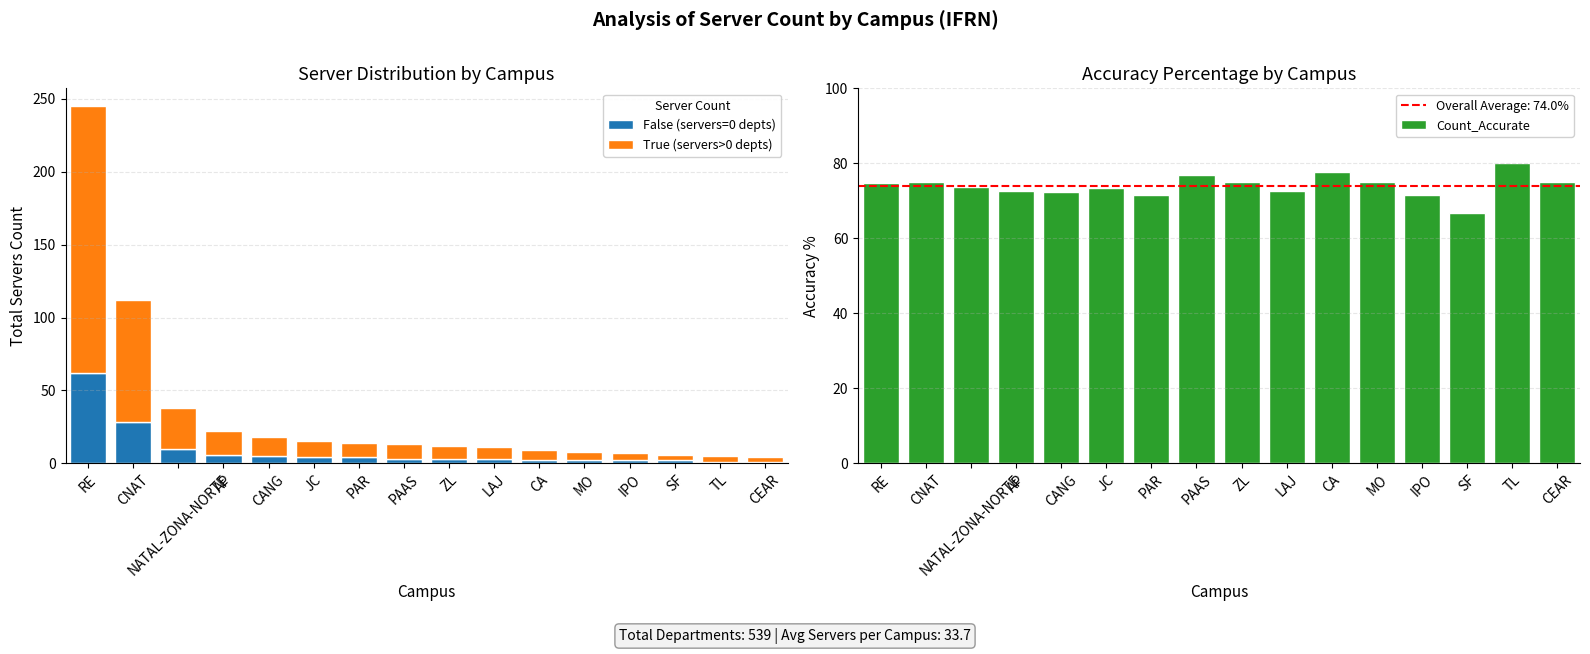

Does the chart contain stacked bars?

No